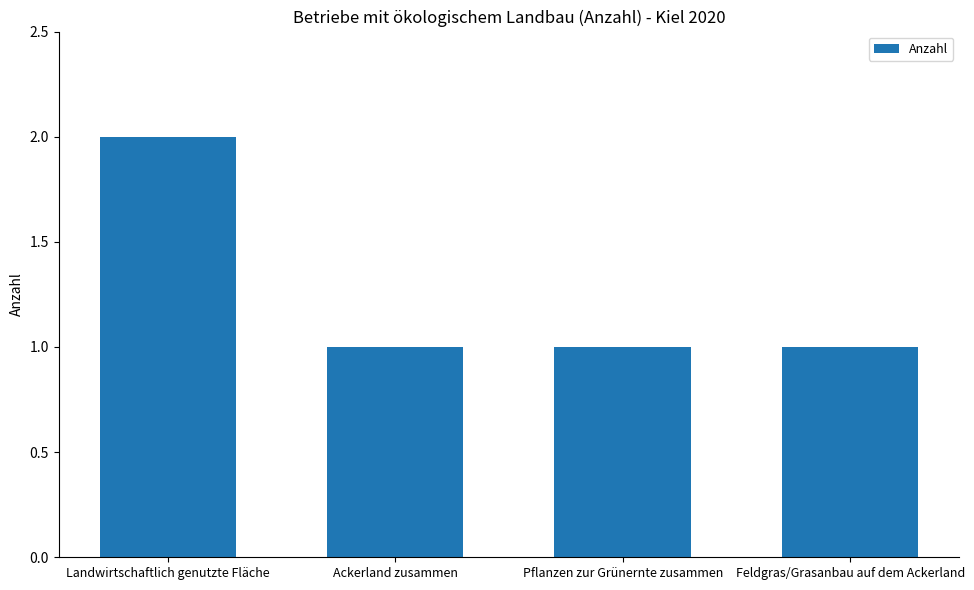

How many categories are shown in the chart?

4